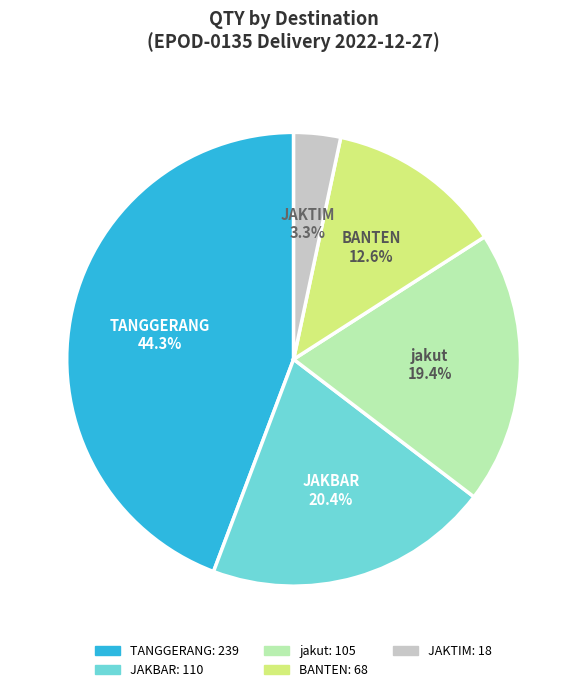

Is there a majority slice in this chart?

No